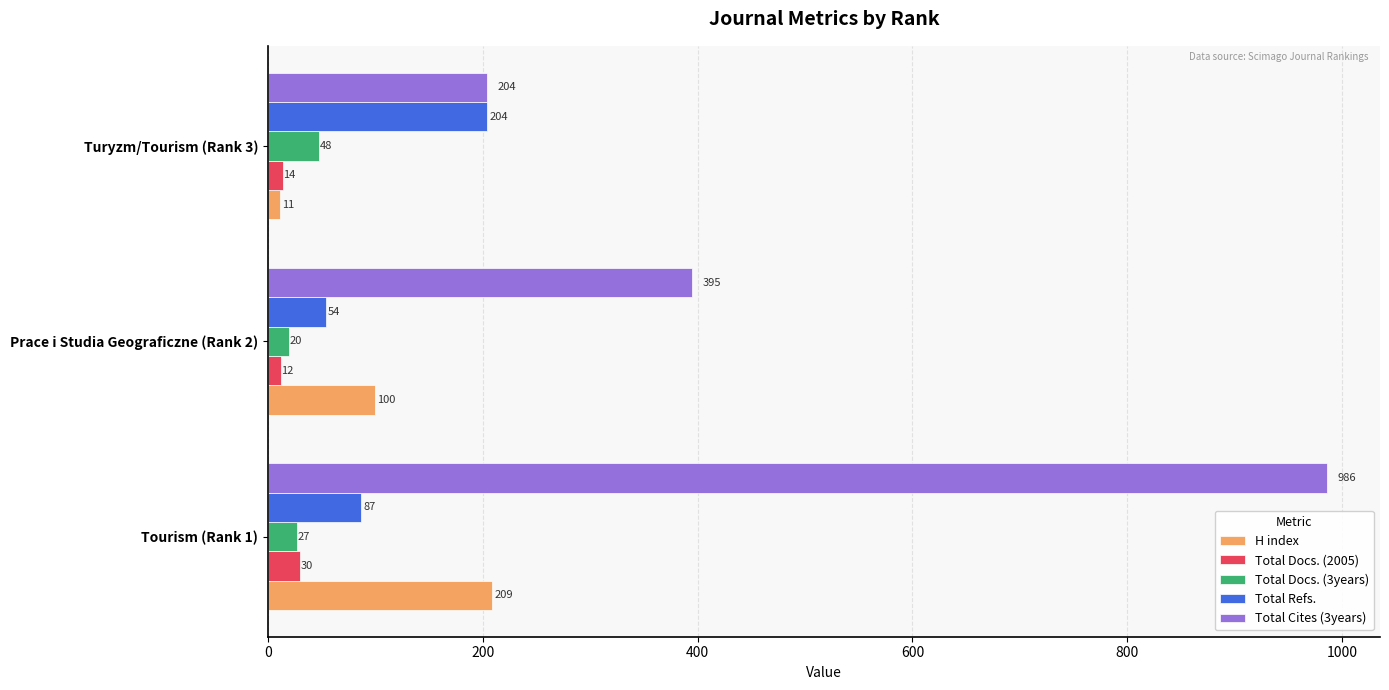

How many Total Docs. (2005) values are between 12 and 30?

3